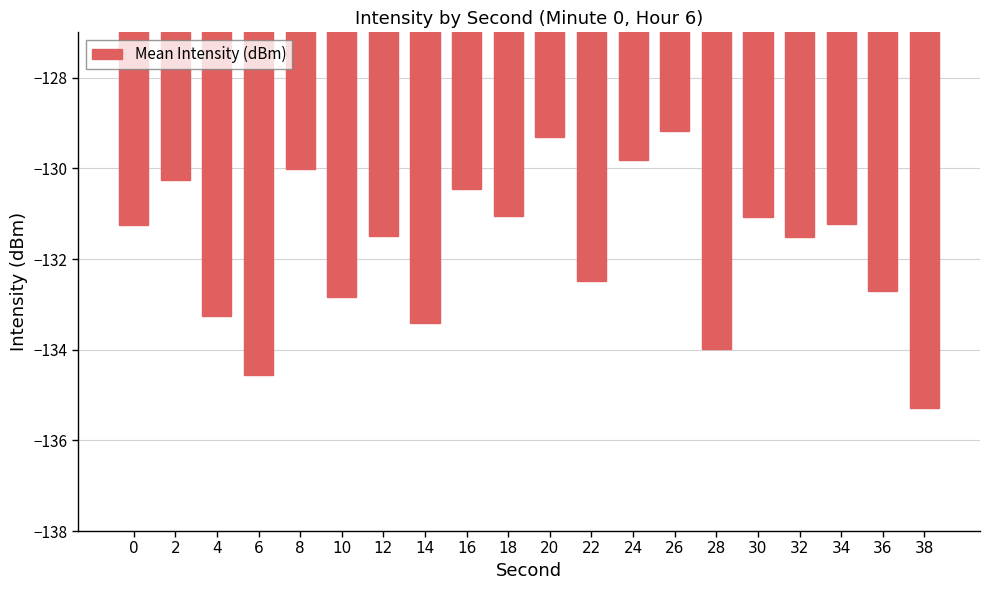

What is the maximum value shown in the chart?

-129.2